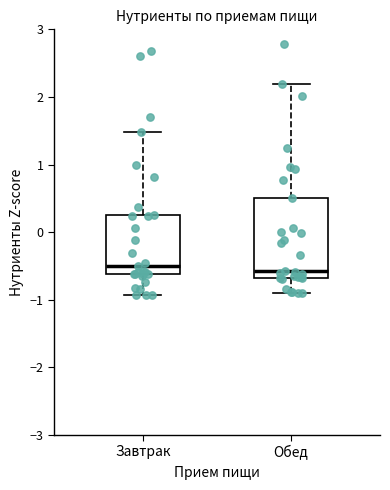

Where does the upper whisker of the box for Завтрак end on the y-axis? The values are not printed on the chart, so give them approximately, as read against the axis.

1.5